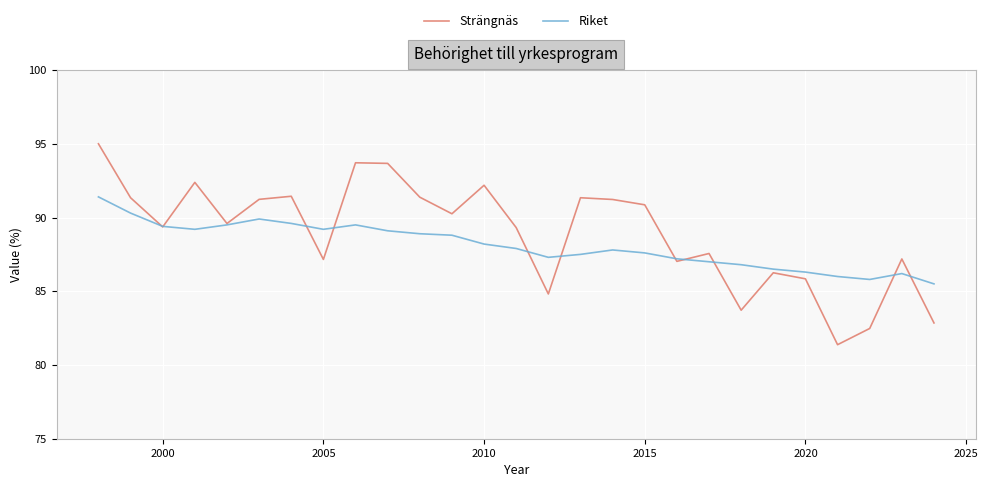

What is the maximum value shown in the chart?

95.0